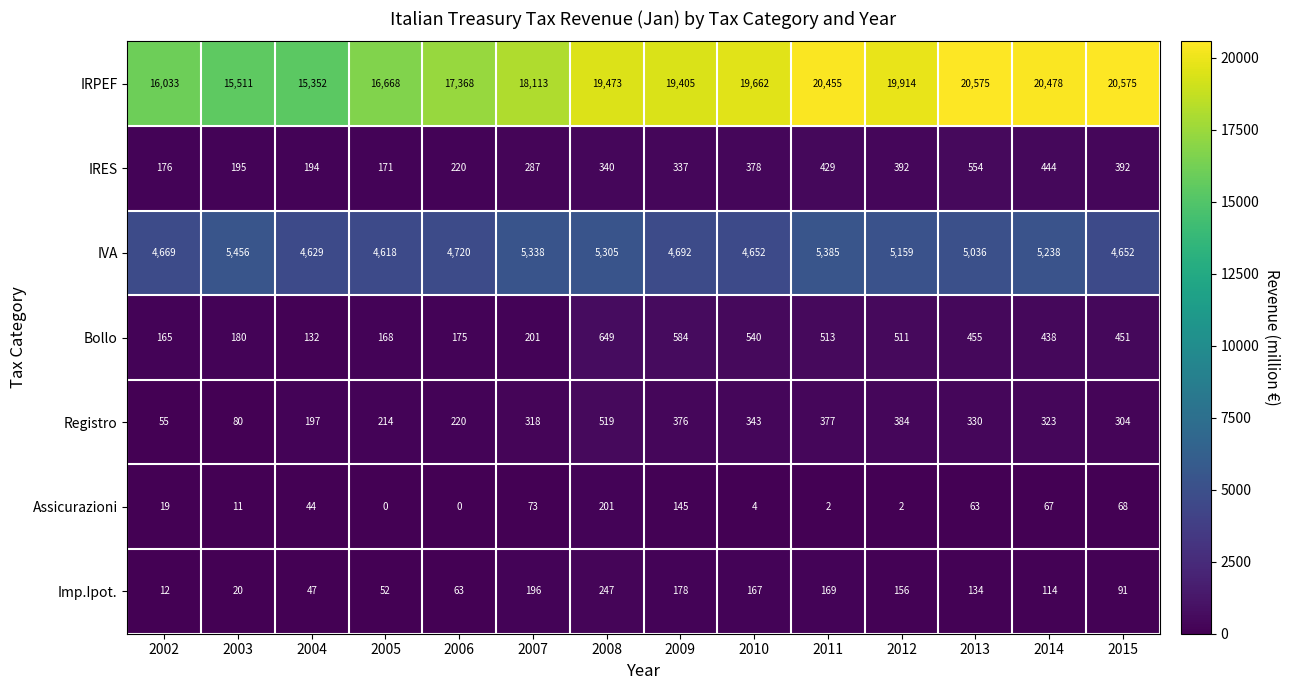

At which label does Imp.Ipot. first exceed 134?

2007